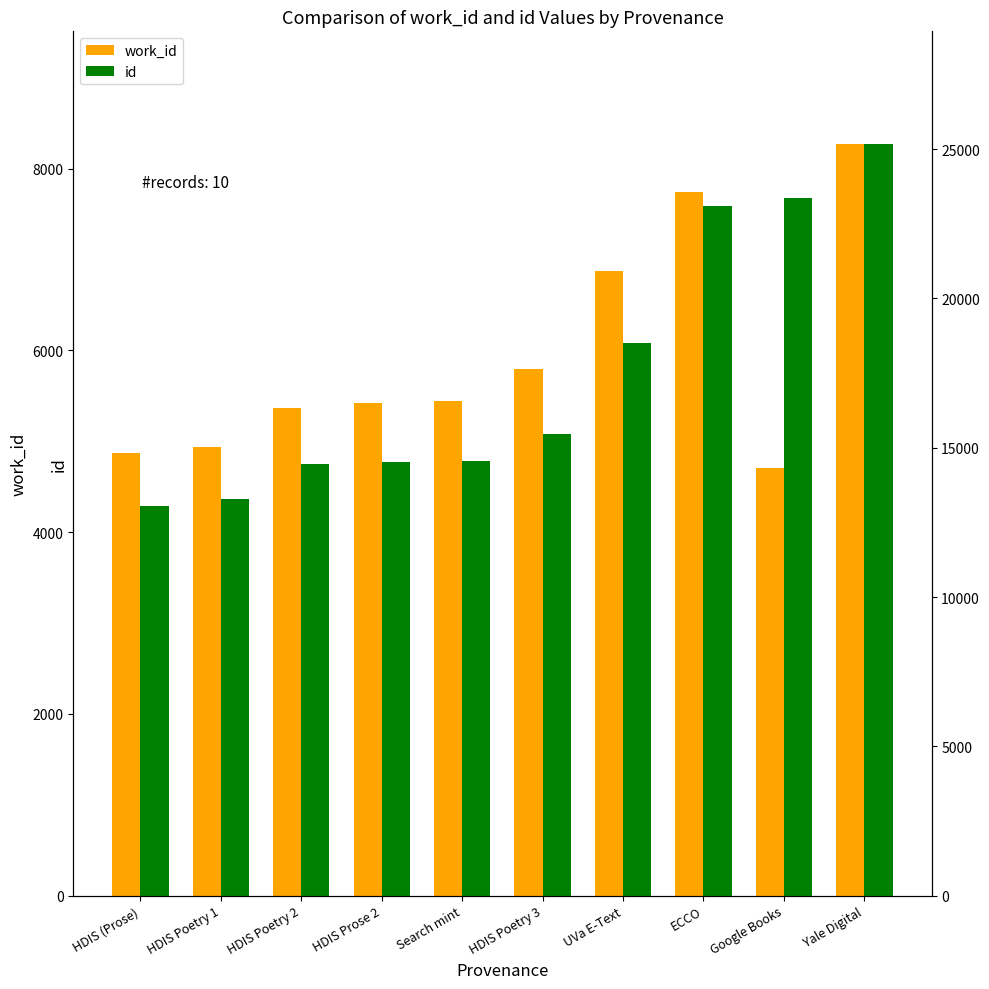

What is the sum of all id values?

175517